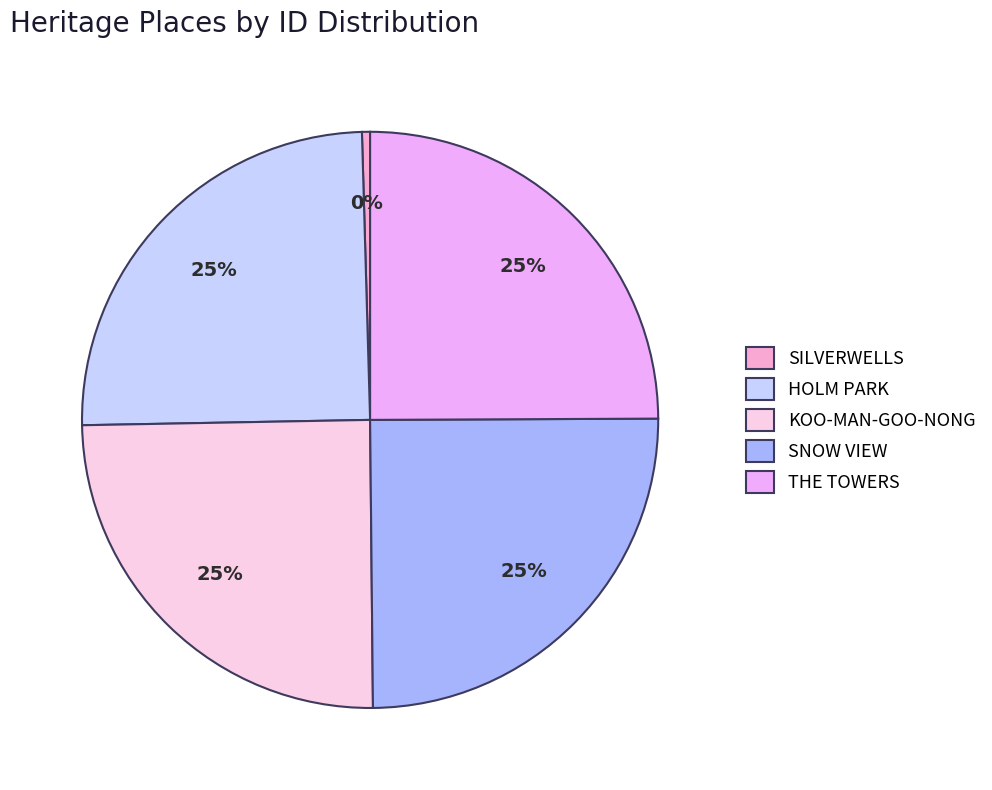

Does KOO-MAN-GOO-NONG account for over 50% of the chart?

No